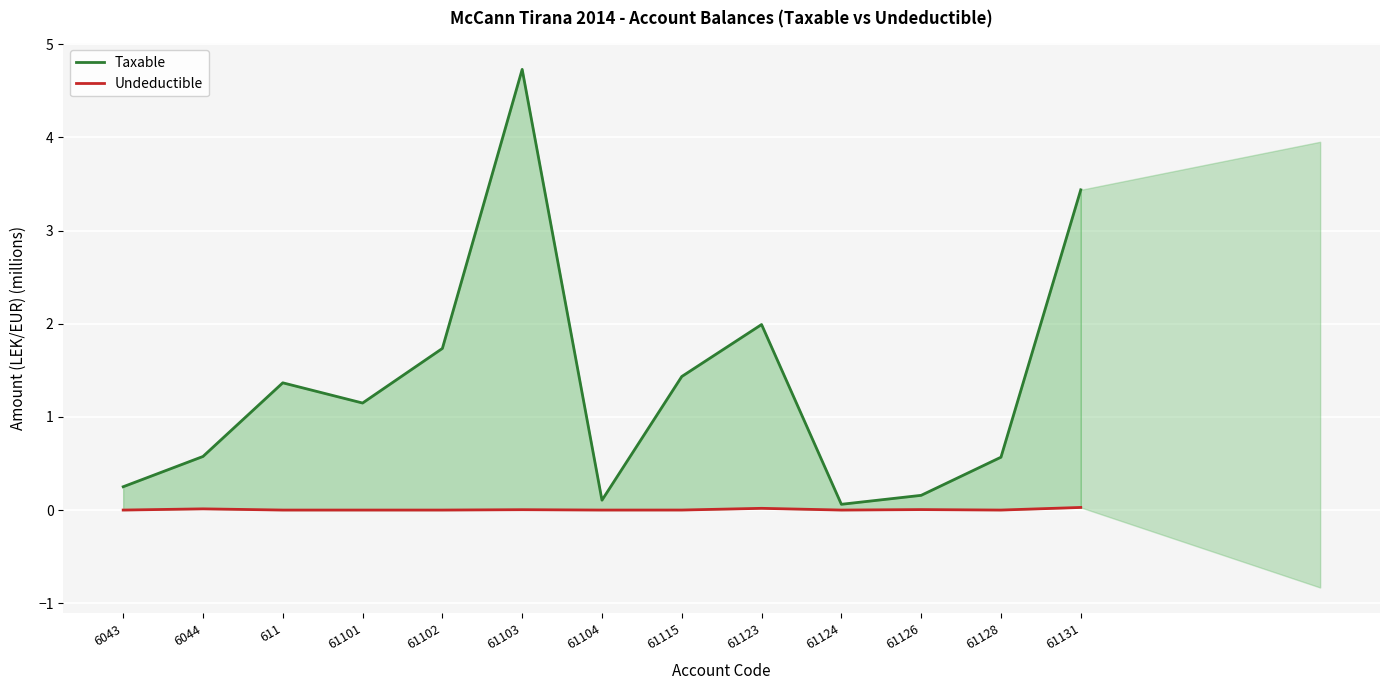

What is the label of the 2nd point from the right?

61128